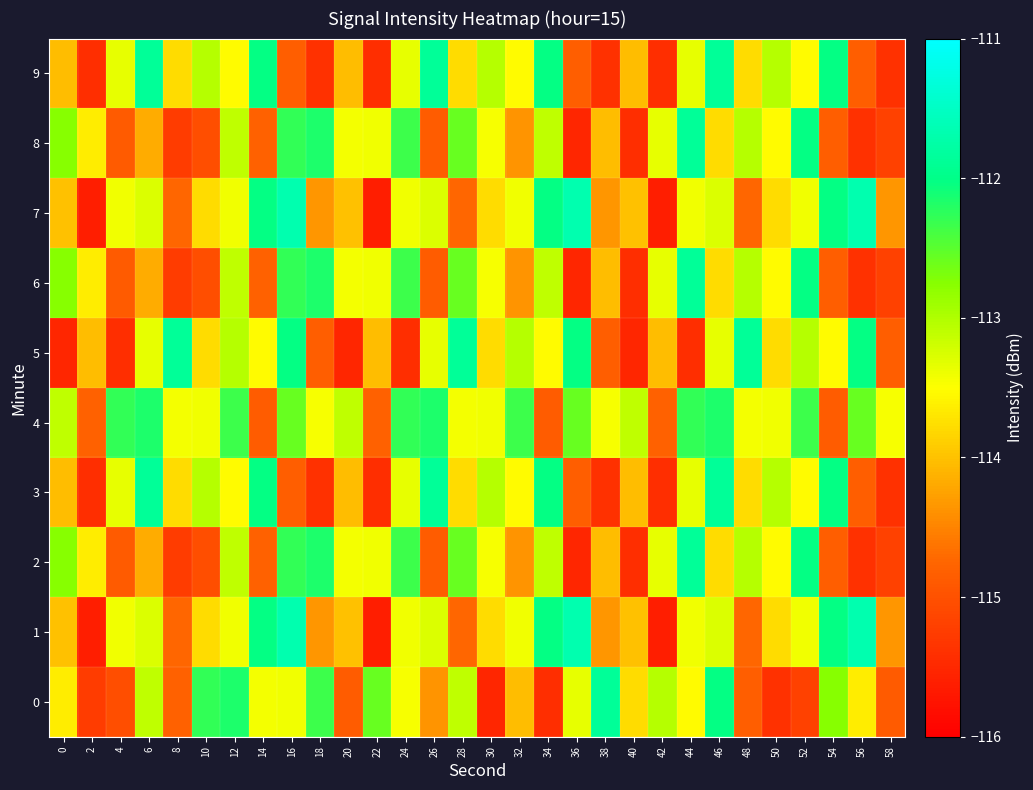

What is the greatest value displayed?

-111.7